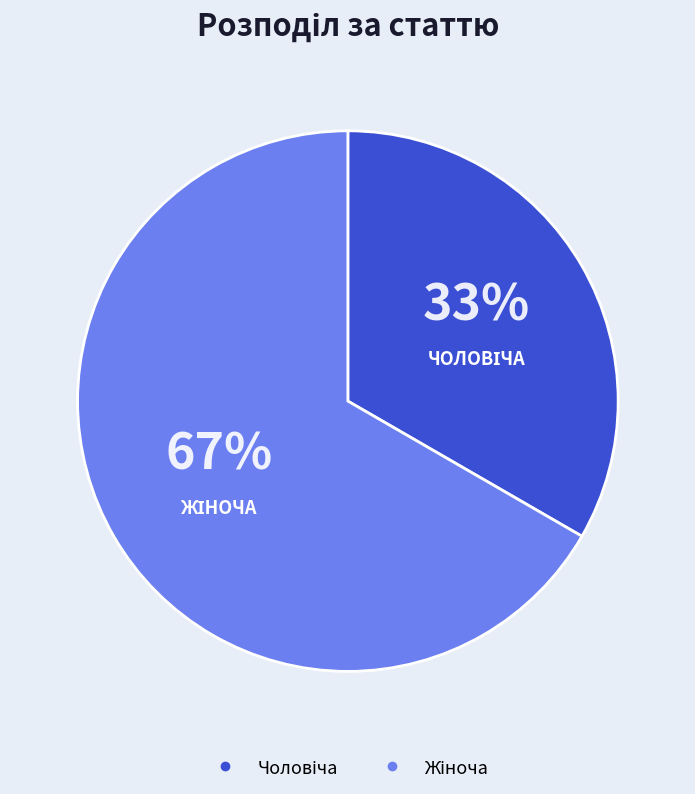

Is there a majority slice in this chart?

Yes